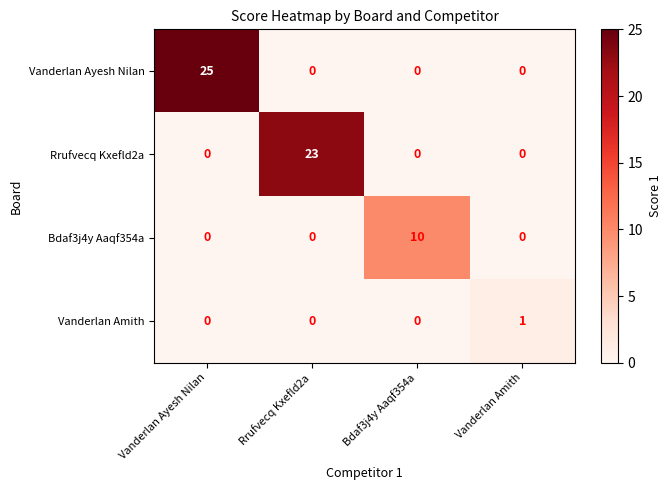

Which series has the largest total across all categories?

Vanderlan Ayesh Nilan